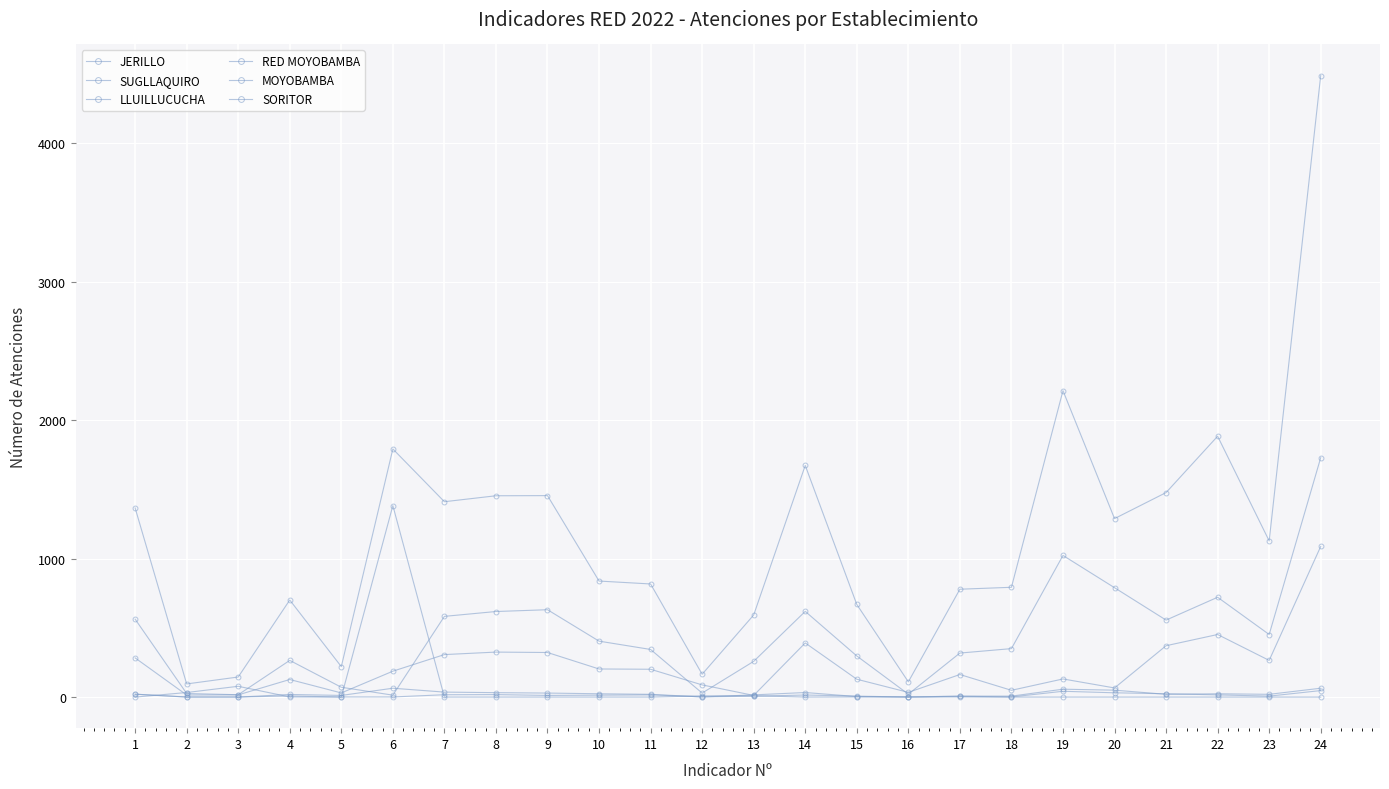

What is the total value across all series at 24?

7417